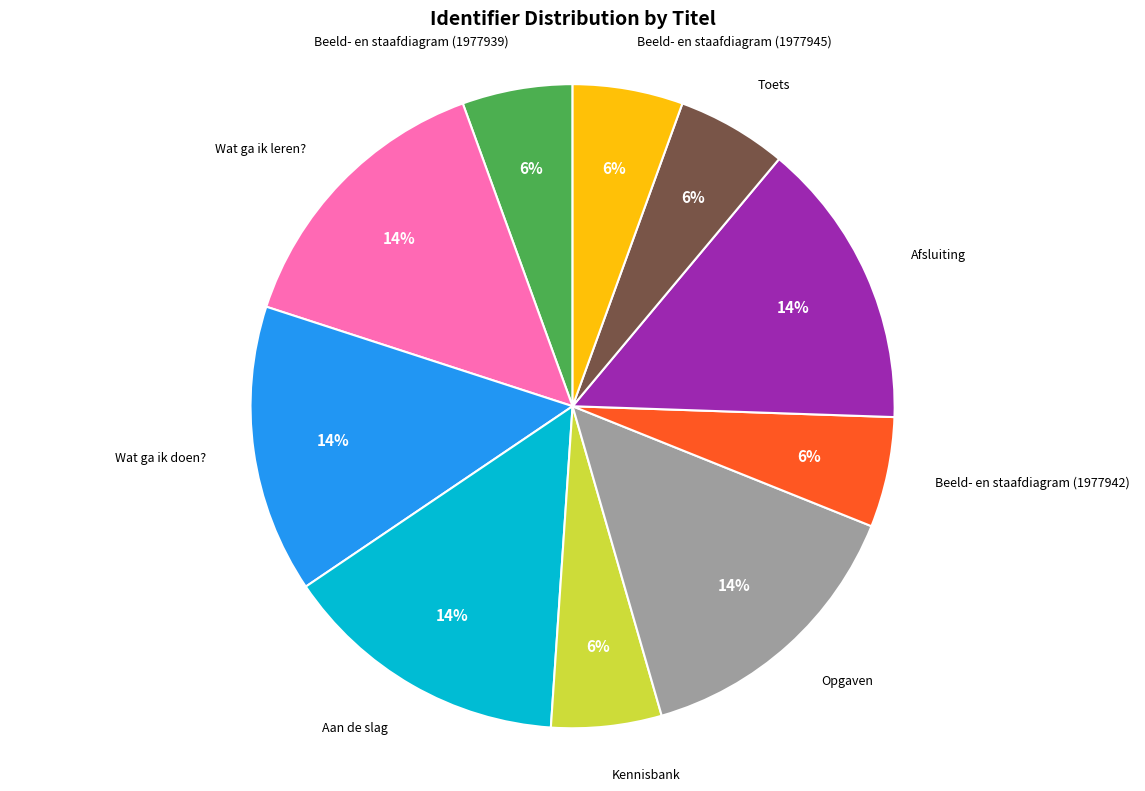

Is there any slice that represents more than half of the pie?

No